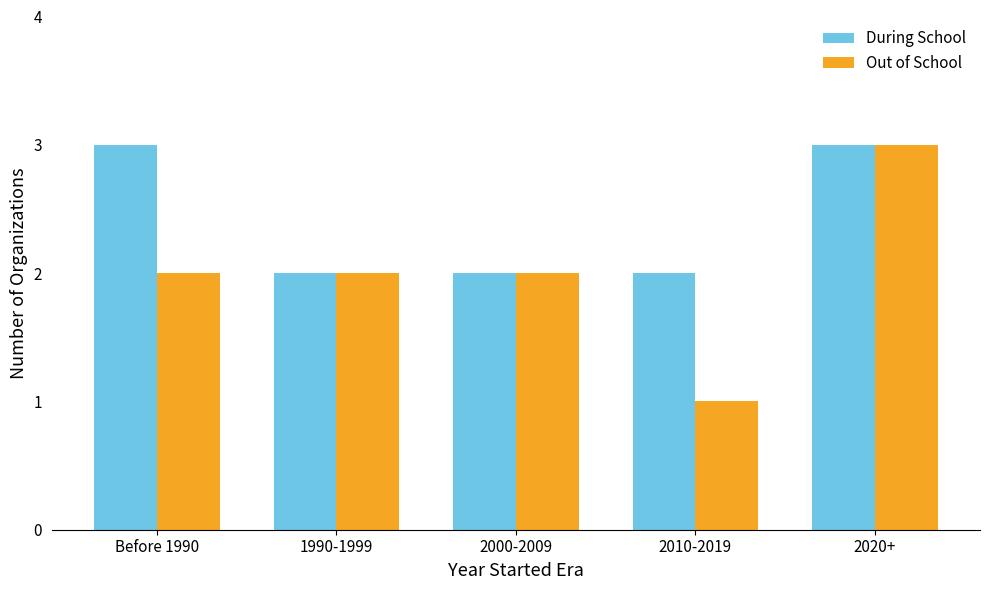

What is the label of the 5th bar from the left?

2020+